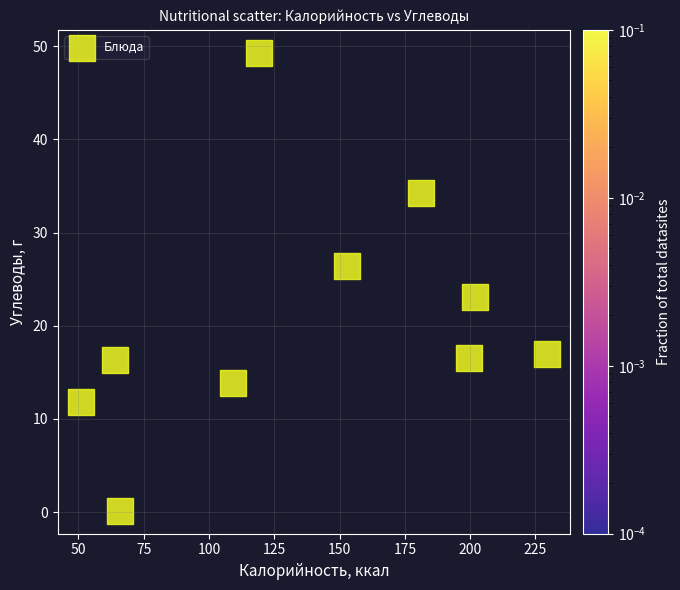

What Y value in the scatter plot is closest to 24?

23.1